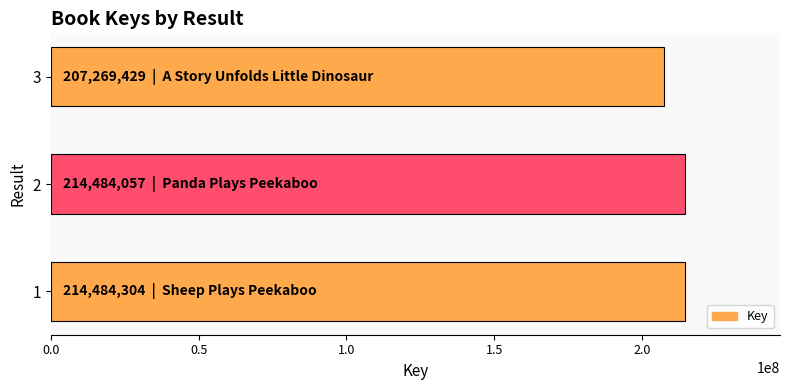

Approximately how many times larger is the value at 3 compared to 2?

1.0